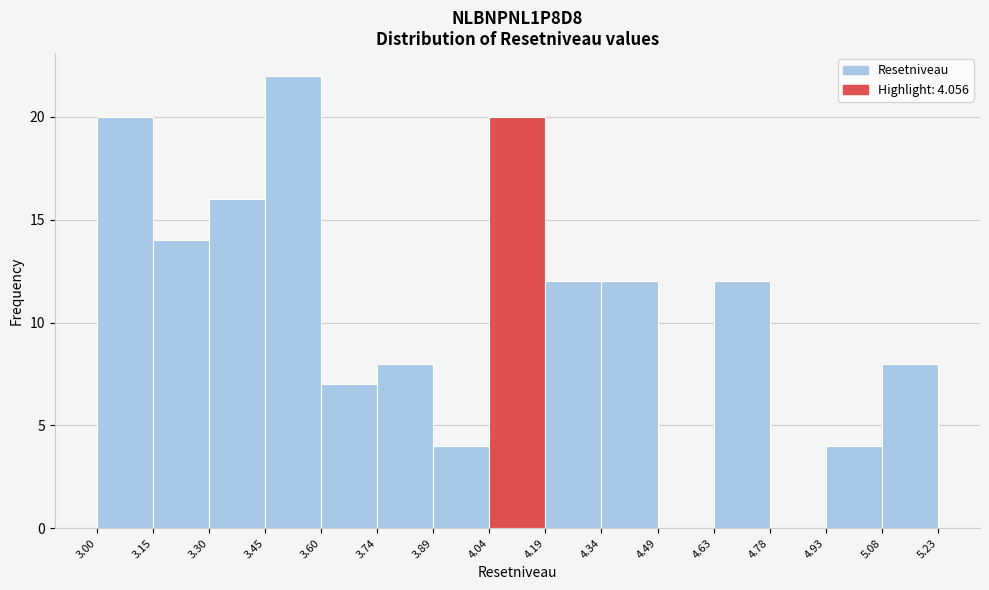

What is the height of the bar covering 4.04 to 4.19 on the x-axis? The values are not printed on the chart, so give them approximately, as read against the axis.

20